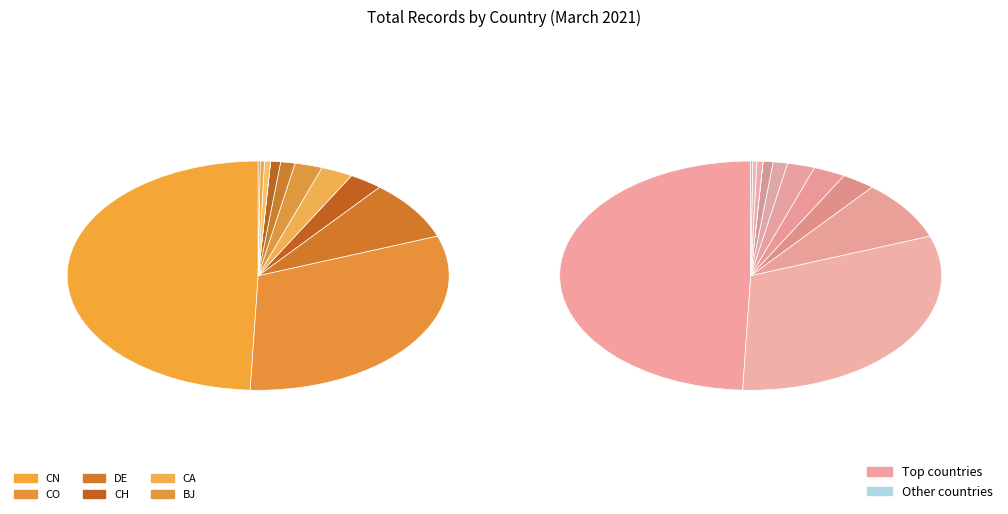

What percentage do CO and DE together represent?

39.7%